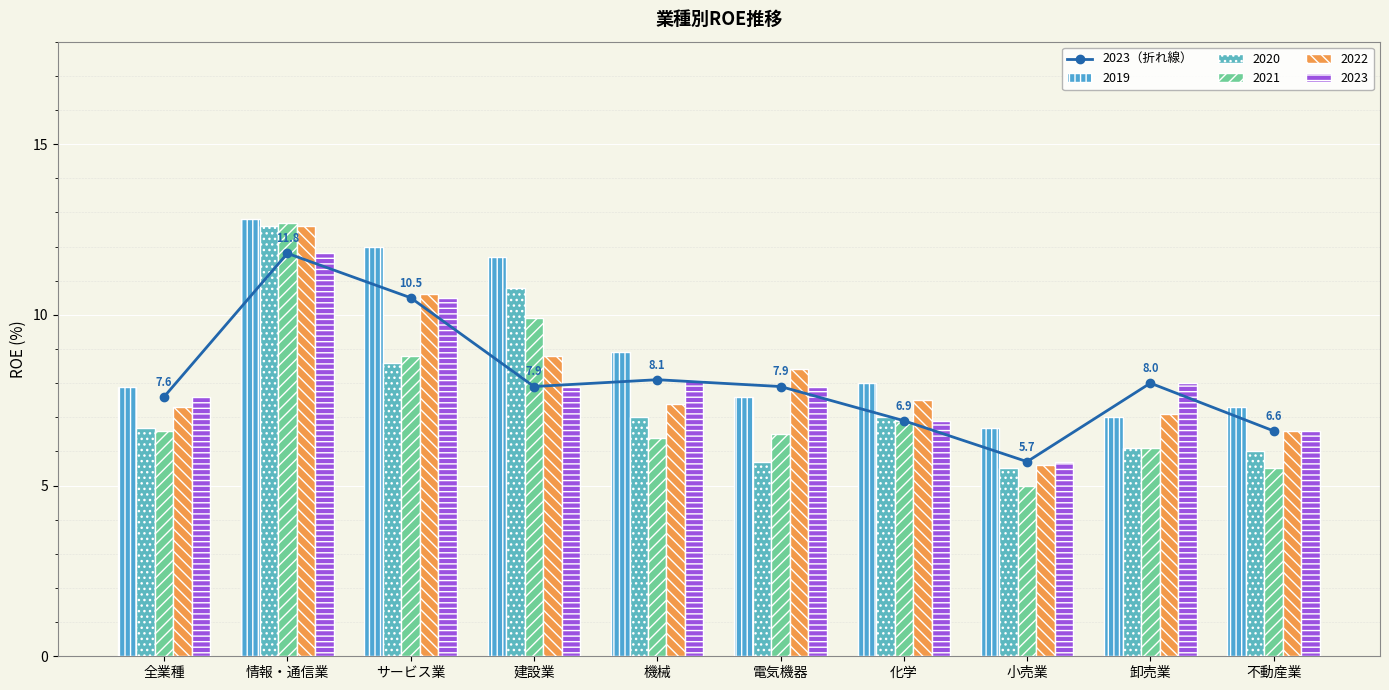

Where is the data nearest to the value 8?

卸売業